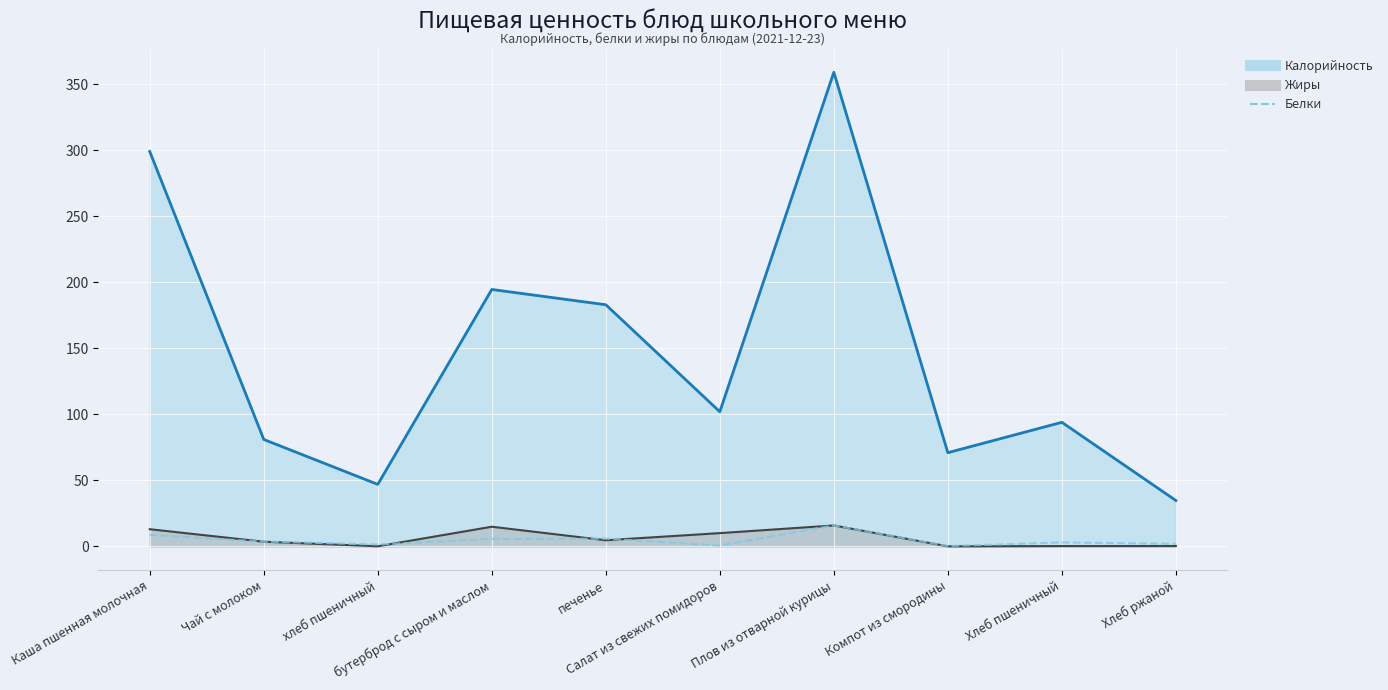

What is the label of the 4th point from the left?

бутерброд с сыром и маслом